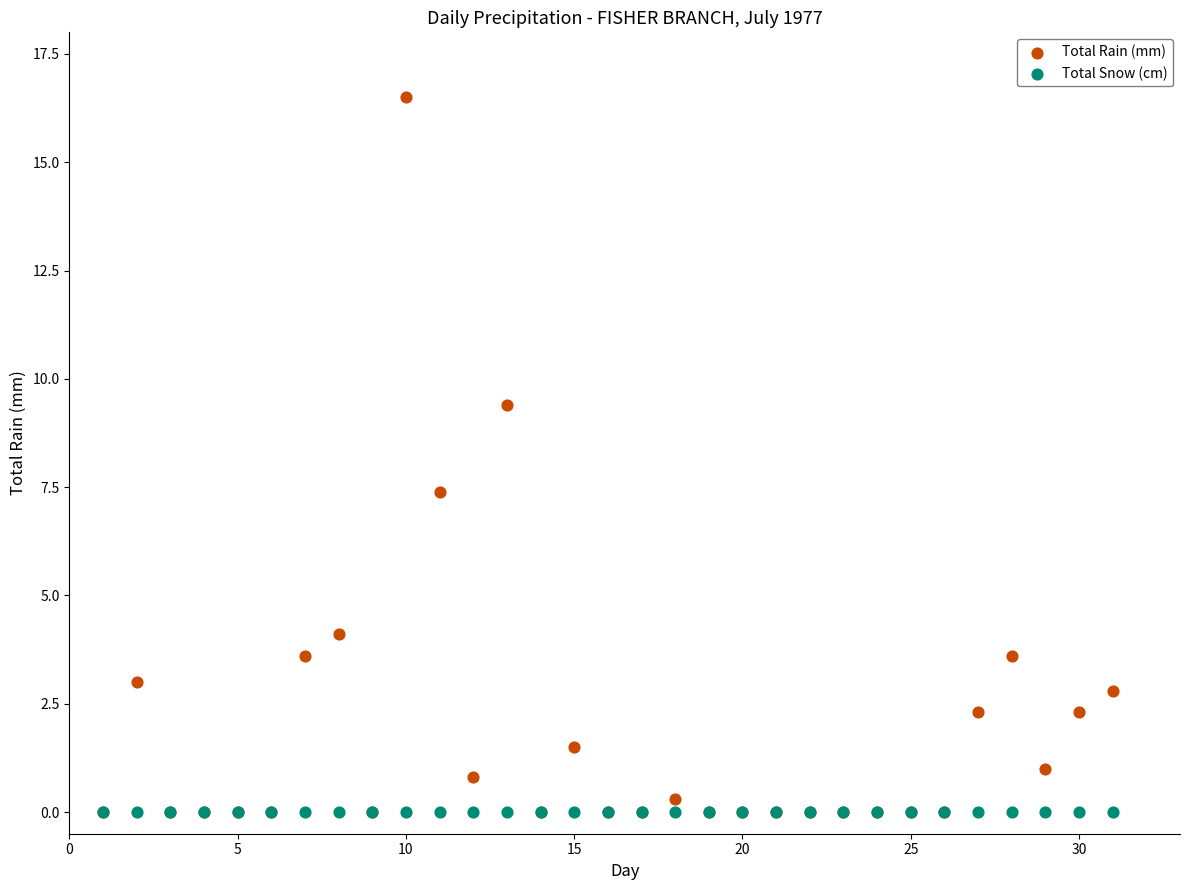

Across all series, what Y value is closest to 8?

7.4